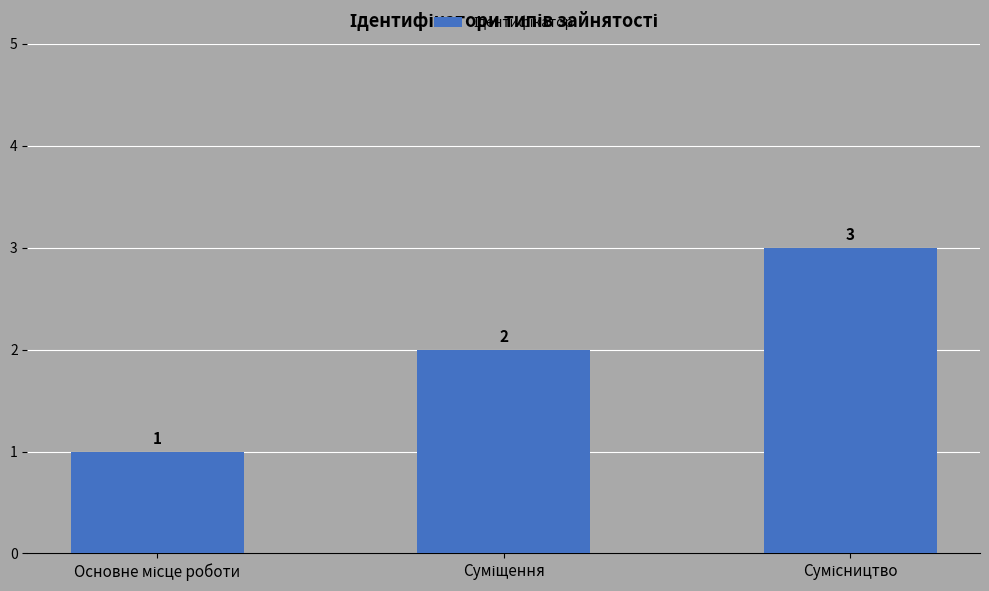

What is the value of the 3rd bar from the left?

3